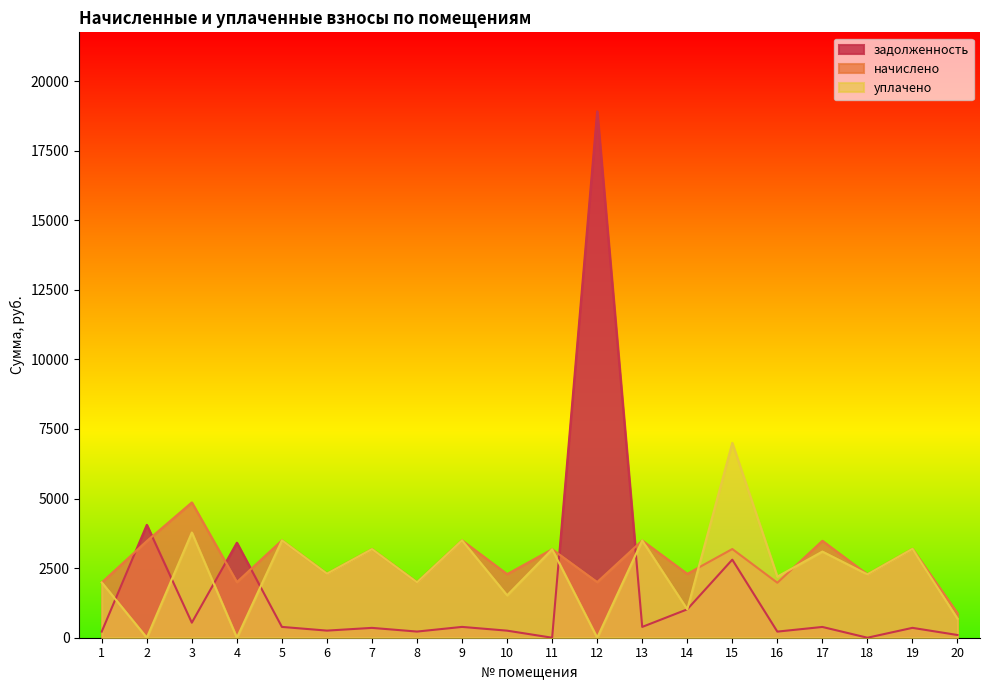

At which label does задолженность first exceed 386?

2